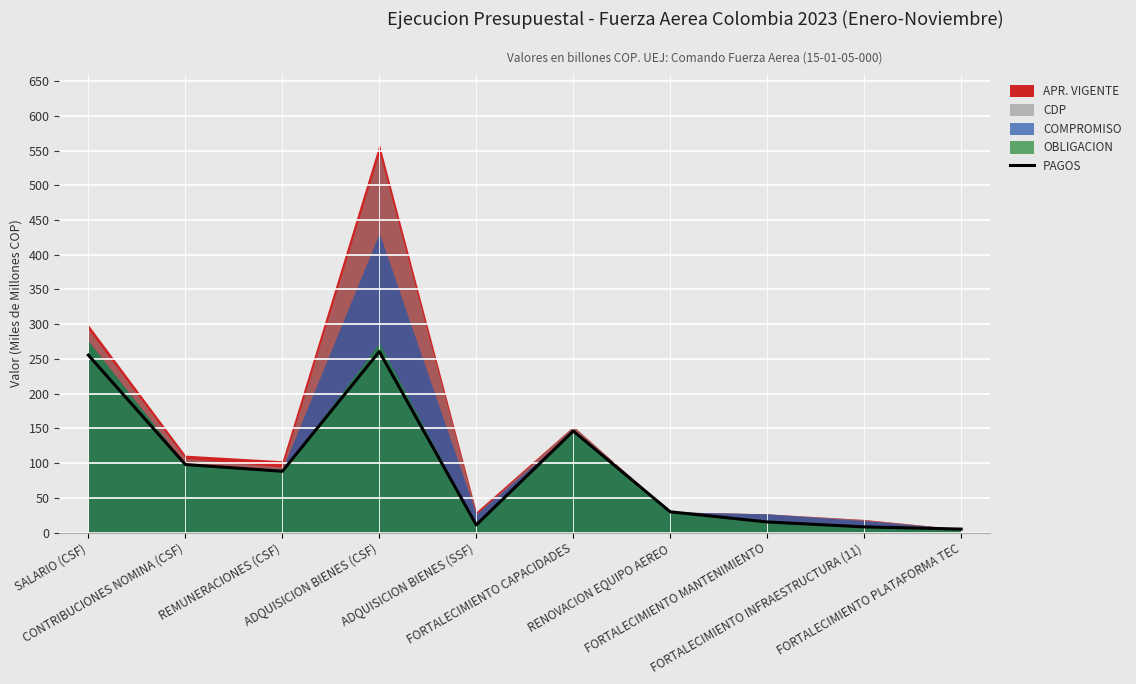

The chart shows a value of 19.1 at RENOVACION EQUIPO AEREO. True or false?

False